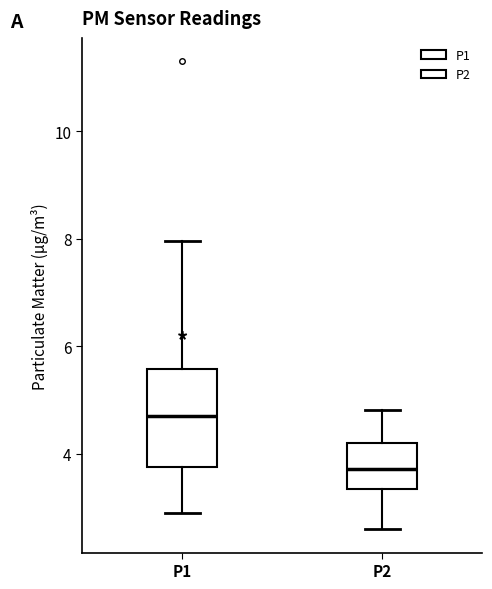

Reading left to right, read every box against the y-axis: the position of its median line, the range the box covers, and the ends of its whiskers. The values are not printed on the chart, so give them approximately, as read against the axis.

P1: median 4.8, box 3.8 to 5.6, whiskers 3.0 to 8.0
P2: median 3.8, box 3.4 to 4.2, whiskers 2.6 to 4.8